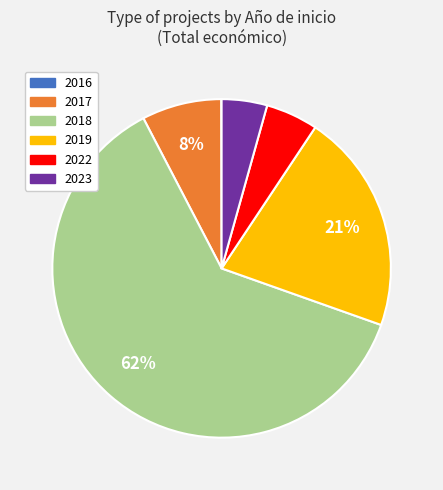

Which has a higher value, 2017 or 2018?

2018